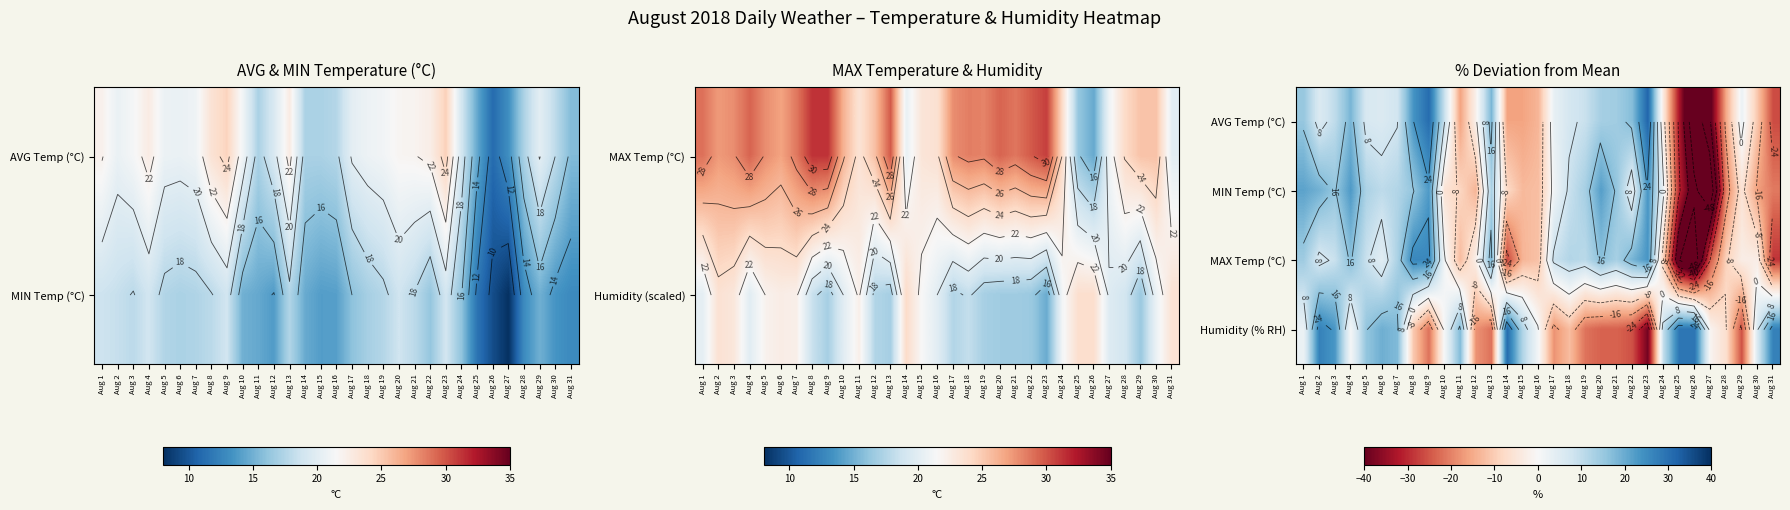

Rank the series at Aug 27 from lowest to highest value.

MIN Temp (°C), AVG Temp (°C), MAX Temp (°C), Humidity (% RH)